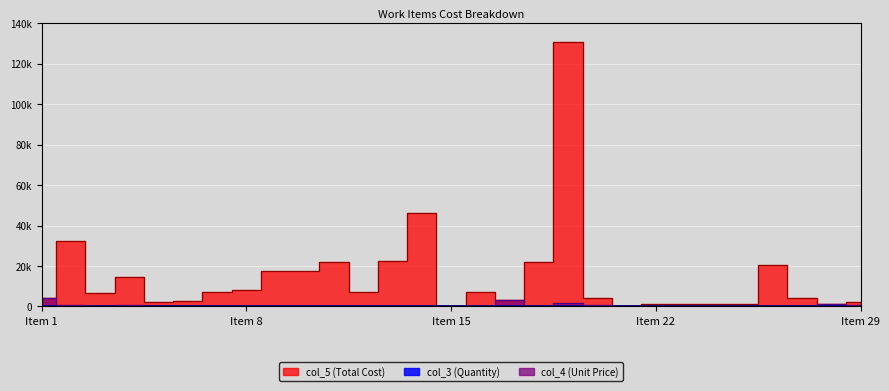

The value of col_5 (Total Cost) at 24 is 1355.0. True or false?

True